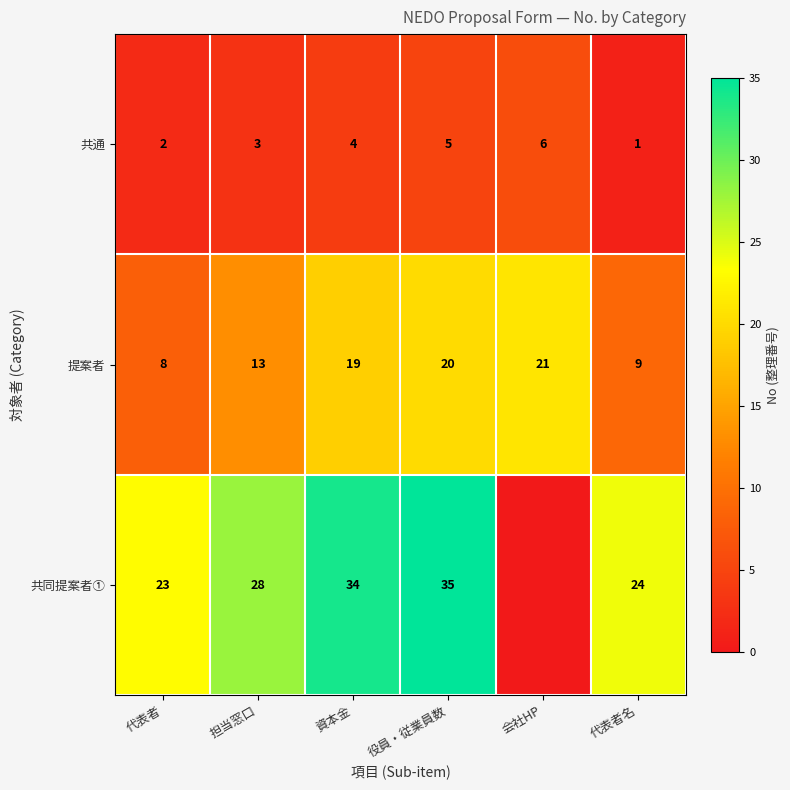

The 提案者 series shows 5 at 代表者名. True or false?

False